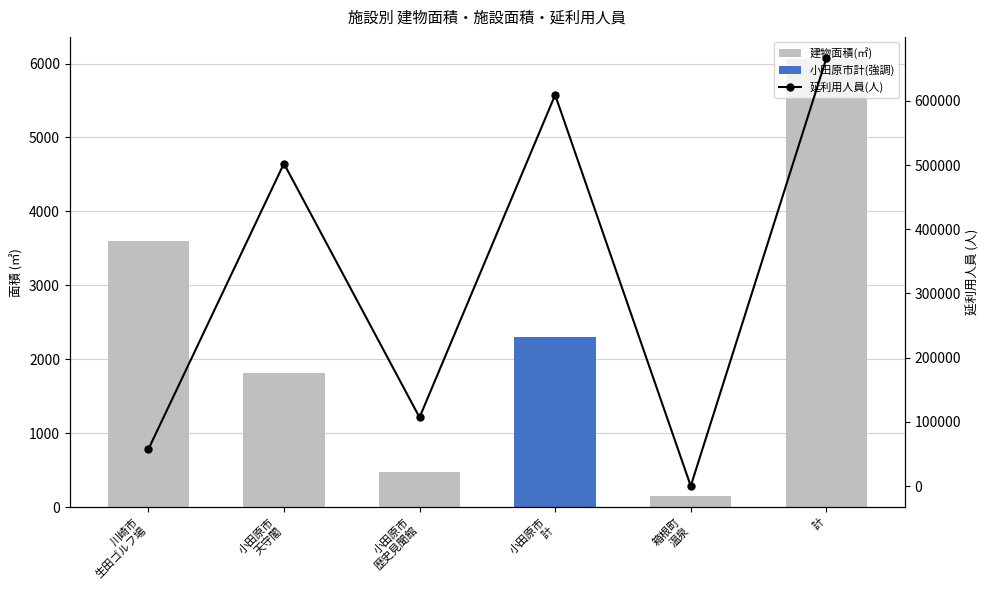

At which category is the sum across all series the highest?

計